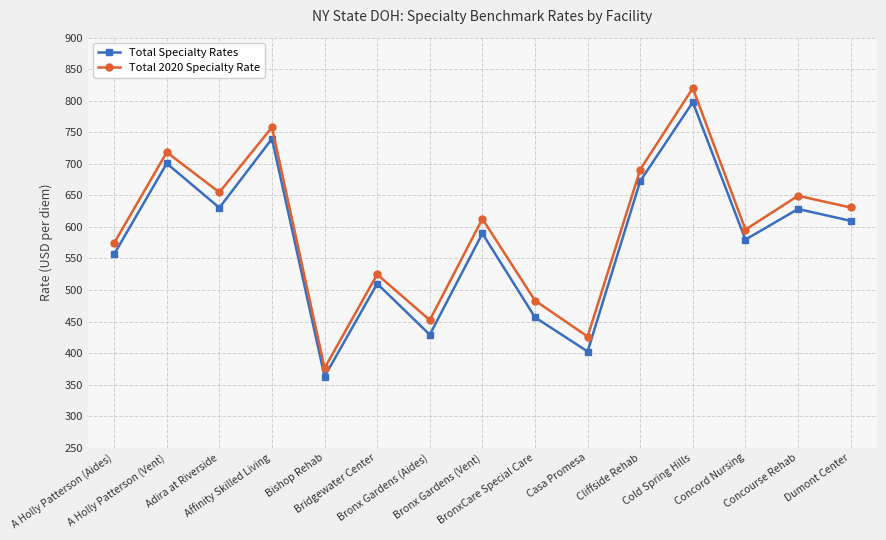

Does the chart display data point markers on the line(s)?

Yes